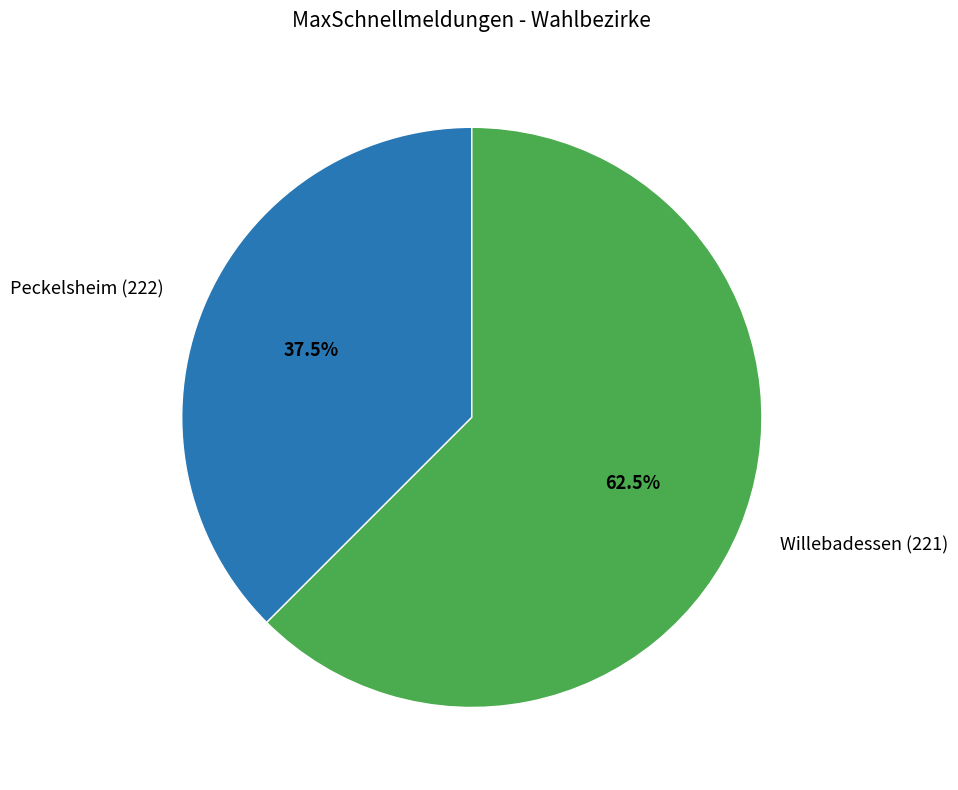

Which slice represents more than half of the pie?

Willebadessen (221)